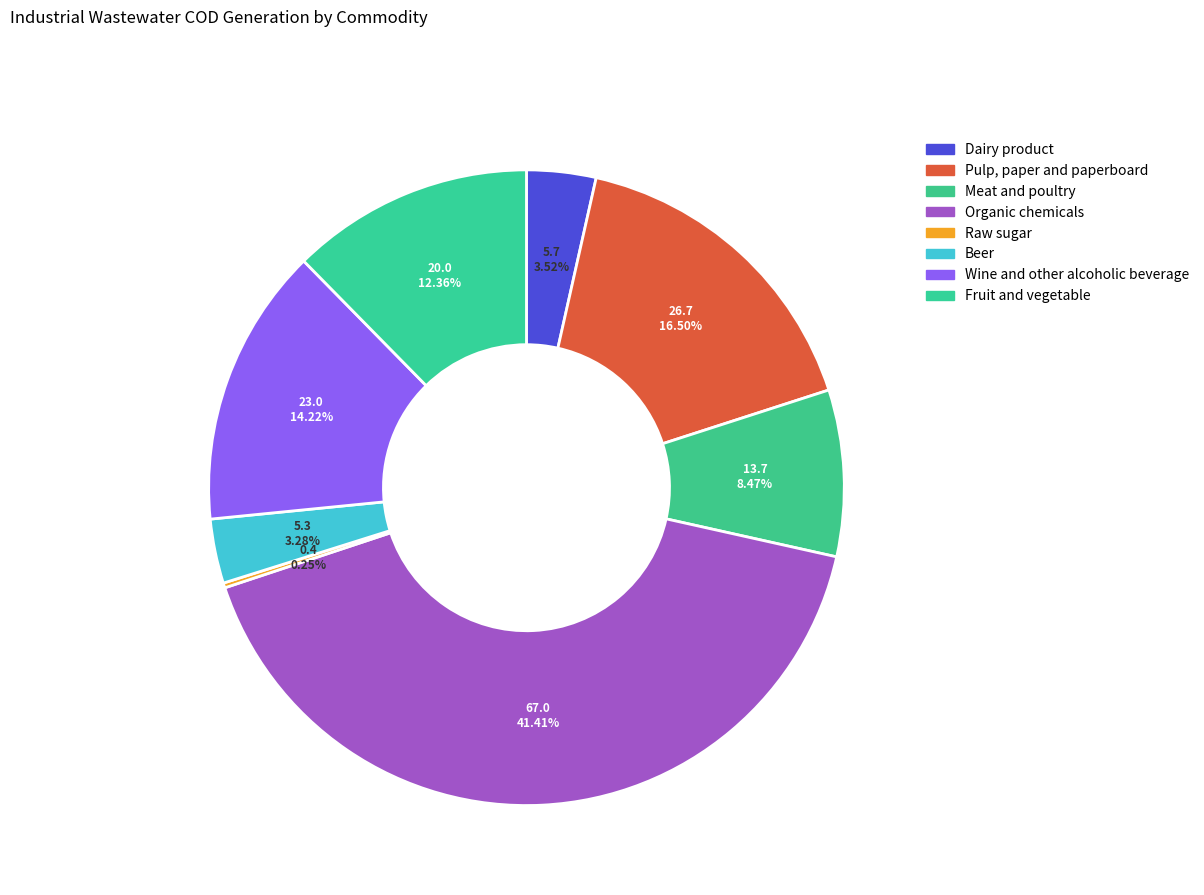

Which category has the biggest portion of the pie?

Organic chemicals